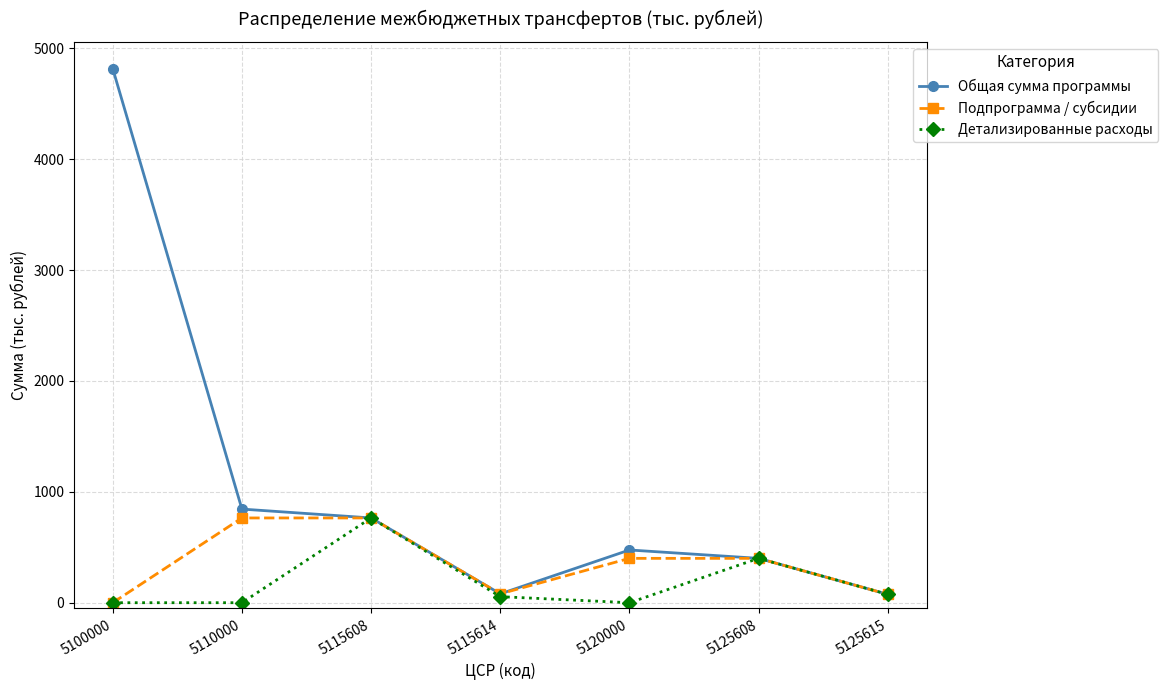

What is the total value across all series at 5115614?

214.6